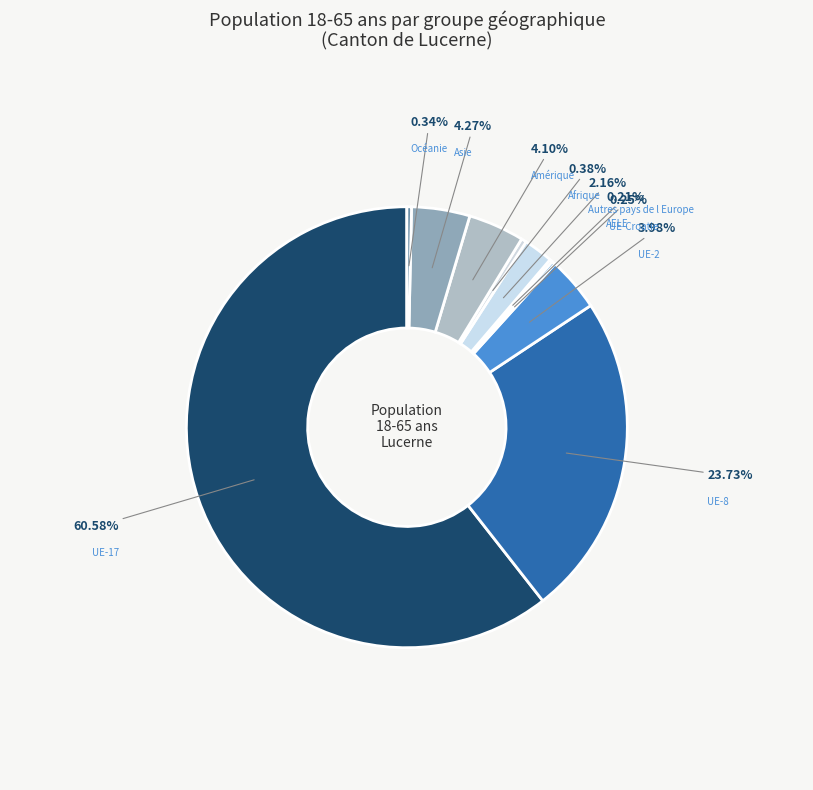

Does any single category account for the majority?

Yes